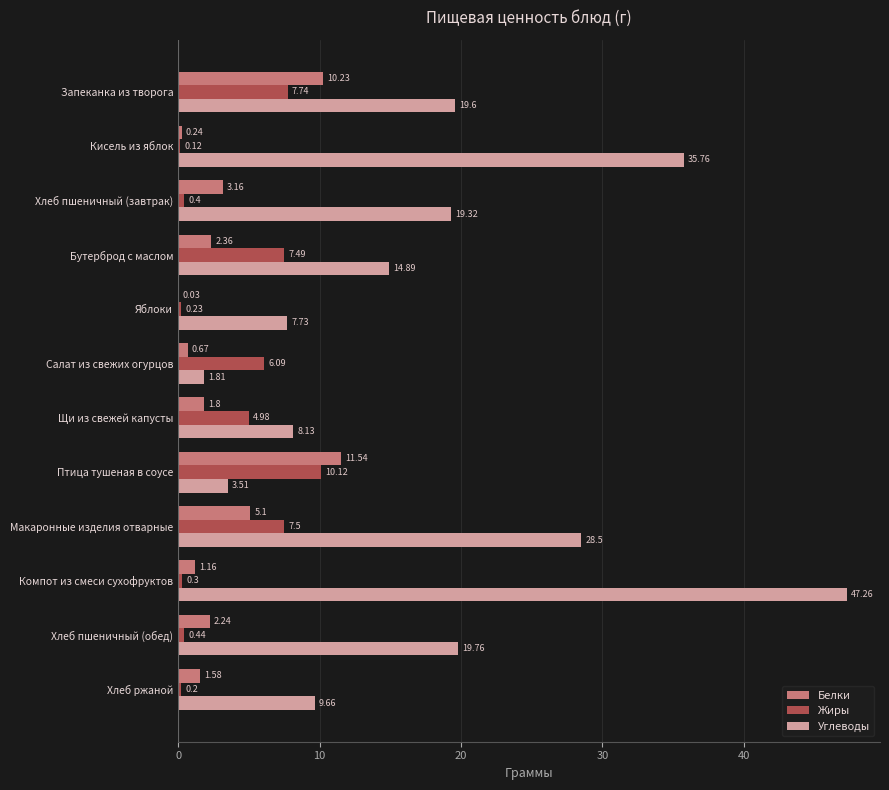

Is the value of Жиры at Салат из свежих огурцов greater than the value of Белки at Хлеб пшеничный (завтрак)?

Yes